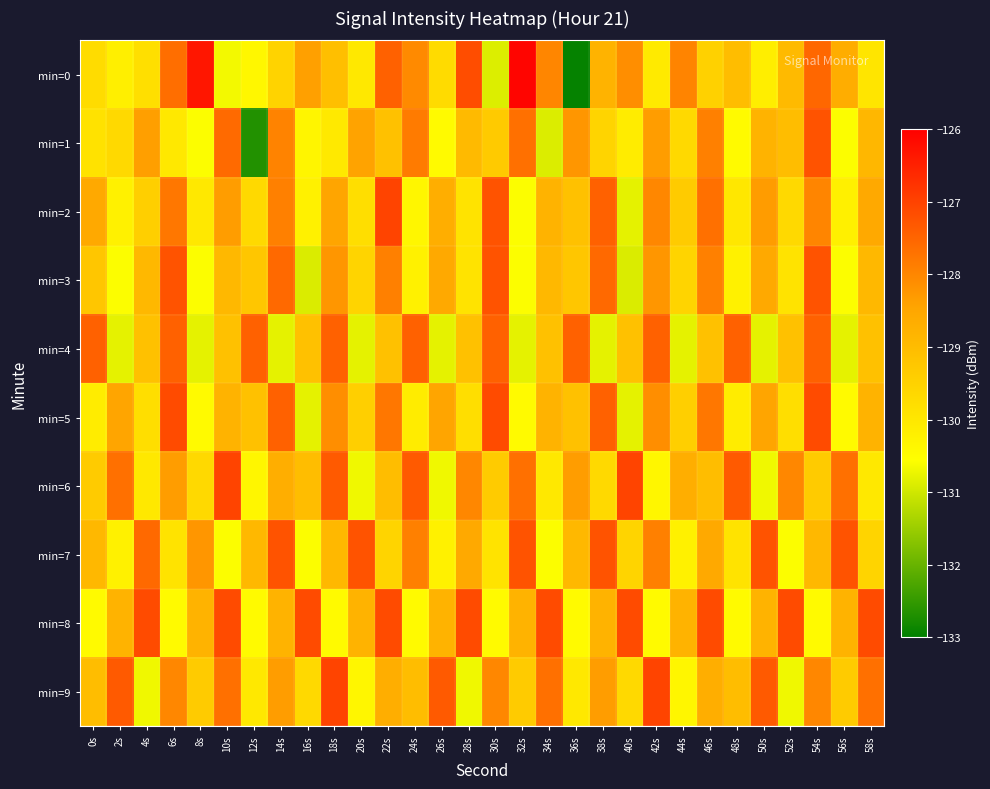

Reading left to right, extract all data points from this chart.

min=0: 0s=-129.7	2s=-130.2	4s=-129.8	6s=-127.6	8s=-126.3	10s=-130.7	12s=-130.4	14s=-129.5	16s=-128.4	18s=-129.1	20s=-130.0	22s=-127.5	24s=-128.1	26s=-129.7	28s=-127.2	30s=-130.9	32s=-126.1	34s=-128.0	36s=-132.9	38s=-128.8	40s=-128.1	42s=-130.1	44s=-128.0	46s=-129.5	48s=-129.0	50s=-130.2	52s=-129.0	54s=-127.5	56s=-128.6	58s=-129.9
min=1: 0s=-129.9	2s=-129.7	4s=-128.4	6s=-130.0	8s=-130.6	10s=-127.6	12s=-132.7	14s=-128.0	16s=-130.3	18s=-130.1	20s=-128.4	22s=-129.1	24s=-127.8	26s=-130.4	28s=-129.0	30s=-129.3	32s=-127.7	34s=-130.9	36s=-128.2	38s=-129.6	40s=-130.1	42s=-128.3	44s=-129.7	46s=-127.9	48s=-130.5	50s=-128.8	52s=-129.0	54s=-127.2	56s=-130.6	58s=-128.9
min=2: 0s=-128.6	2s=-130.2	4s=-129.5	6s=-127.8	8s=-130.0	10s=-128.3	12s=-129.7	14s=-127.9	16s=-130.2	18s=-128.5	20s=-129.8	22s=-127.0	24s=-130.3	26s=-128.7	28s=-129.9	30s=-127.2	32s=-130.6	34s=-128.8	36s=-129.1	38s=-127.5	40s=-130.8	42s=-128.0	44s=-129.3	46s=-127.7	48s=-130.0	50s=-128.3	52s=-129.7	54s=-128.0	56s=-130.2	58s=-128.6
min=3: 0s=-129.2	2s=-130.6	4s=-128.9	6s=-127.2	8s=-130.6	10s=-128.9	12s=-129.2	14s=-127.6	16s=-130.9	18s=-128.2	20s=-129.6	22s=-127.9	24s=-130.2	26s=-128.6	28s=-129.9	30s=-127.2	32s=-130.6	34s=-128.9	36s=-129.2	38s=-127.6	40s=-130.9	42s=-128.2	44s=-129.6	46s=-127.9	48s=-130.2	50s=-128.6	52s=-129.9	54s=-127.2	56s=-130.6	58s=-128.9
min=4: 0s=-127.5	2s=-130.8	4s=-129.1	6s=-127.5	8s=-130.8	10s=-129.1	12s=-127.5	14s=-130.8	16s=-129.1	18s=-127.5	20s=-130.8	22s=-129.1	24s=-127.5	26s=-130.8	28s=-129.1	30s=-127.5	32s=-130.8	34s=-129.1	36s=-127.5	38s=-130.8	40s=-129.1	42s=-127.5	44s=-130.8	46s=-129.1	48s=-127.5	50s=-130.8	52s=-129.1	54s=-127.5	56s=-130.8	58s=-129.1
min=5: 0s=-130.1	2s=-128.5	4s=-129.8	6s=-127.1	8s=-130.5	10s=-128.8	12s=-129.1	14s=-127.5	16s=-130.8	18s=-128.1	20s=-129.5	22s=-127.8	24s=-130.1	26s=-128.5	28s=-129.8	30s=-127.1	32s=-130.5	34s=-128.8	36s=-129.1	38s=-127.5	40s=-130.8	42s=-128.1	44s=-129.5	46s=-127.8	48s=-130.1	50s=-128.5	52s=-129.8	54s=-127.1	56s=-130.5	58s=-128.8
min=6: 0s=-129.3	2s=-127.7	4s=-130.0	6s=-128.3	8s=-129.7	10s=-127.0	12s=-130.3	14s=-128.7	16s=-129.0	18s=-127.3	20s=-130.7	22s=-129.0	24s=-127.3	26s=-130.7	28s=-128.0	30s=-129.3	32s=-127.7	34s=-130.0	36s=-128.3	38s=-129.7	40s=-127.0	42s=-130.3	44s=-128.7	46s=-129.0	48s=-127.3	50s=-130.7	52s=-128.0	54s=-129.3	56s=-127.7	58s=-130.0
min=7: 0s=-128.9	2s=-130.2	4s=-127.6	6s=-129.9	8s=-128.2	10s=-130.6	12s=-128.9	14s=-127.2	16s=-130.6	18s=-128.9	20s=-127.2	22s=-129.6	24s=-127.9	26s=-130.2	28s=-128.6	30s=-129.9	32s=-127.2	34s=-130.6	36s=-128.9	38s=-127.2	40s=-129.6	42s=-127.9	44s=-130.2	46s=-128.6	48s=-129.9	50s=-127.2	52s=-130.6	54s=-128.9	56s=-127.2	58s=-129.6
min=8: 0s=-130.5	2s=-128.8	4s=-127.1	6s=-130.5	8s=-128.8	10s=-127.1	12s=-130.5	14s=-128.8	16s=-127.1	18s=-130.5	20s=-128.8	22s=-127.1	24s=-130.5	26s=-128.8	28s=-127.1	30s=-130.5	32s=-128.8	34s=-127.1	36s=-130.5	38s=-128.8	40s=-127.1	42s=-130.5	44s=-128.8	46s=-127.1	48s=-130.5	50s=-128.8	52s=-127.1	54s=-130.5	56s=-128.8	58s=-127.1
min=9: 0s=-129.0	2s=-127.3	4s=-130.7	6s=-128.0	8s=-129.3	10s=-127.7	12s=-130.0	14s=-128.3	16s=-129.7	18s=-127.0	20s=-130.3	22s=-128.7	24s=-129.0	26s=-127.3	28s=-130.7	30s=-128.0	32s=-129.3	34s=-127.7	36s=-130.0	38s=-128.3	40s=-129.7	42s=-127.0	44s=-130.3	46s=-128.7	48s=-129.0	50s=-127.3	52s=-130.7	54s=-128.0	56s=-129.3	58s=-127.7